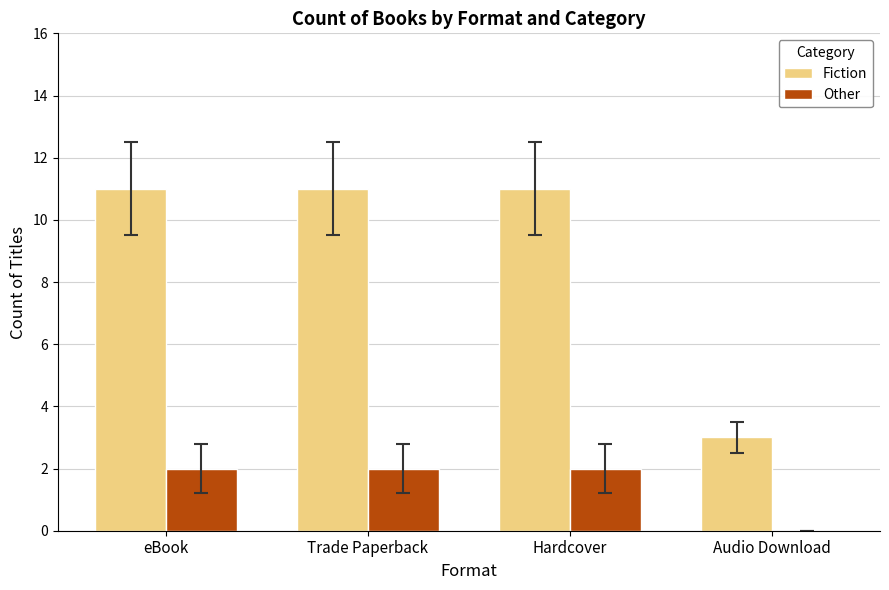

Which series has the widest spread of values?

Fiction